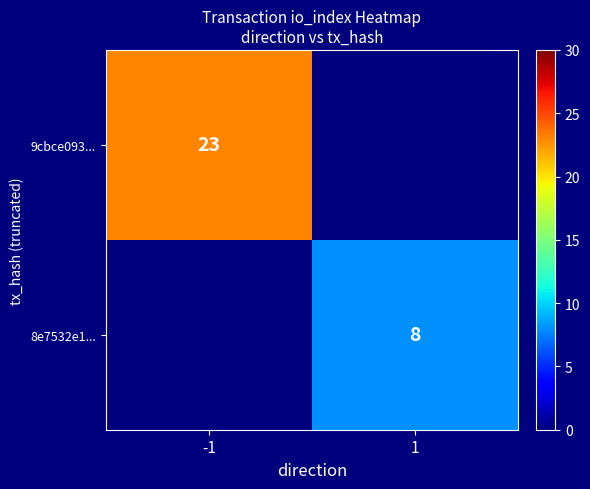

What is the smallest value displayed?

8.0